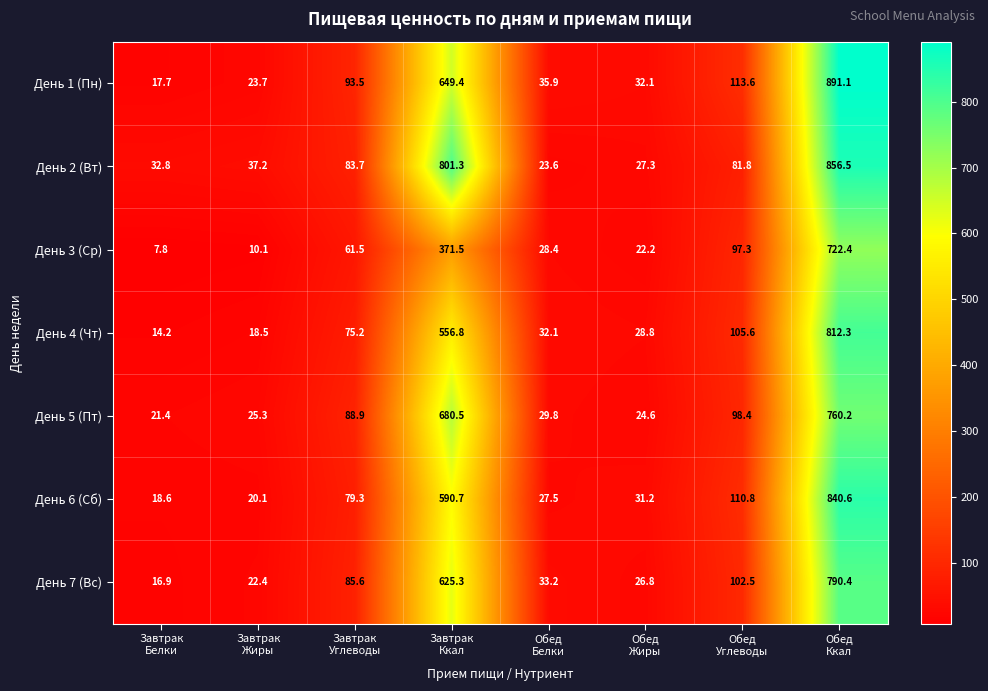

How many series are shown in this chart?

7